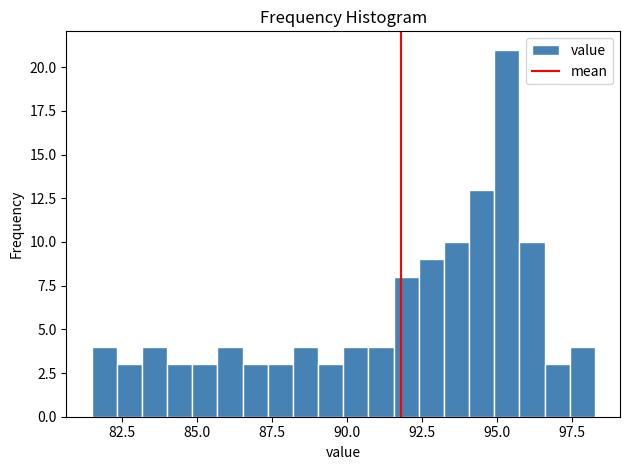

Read against the x-axis, roughly where is the centre of the tallest bar?

95.5